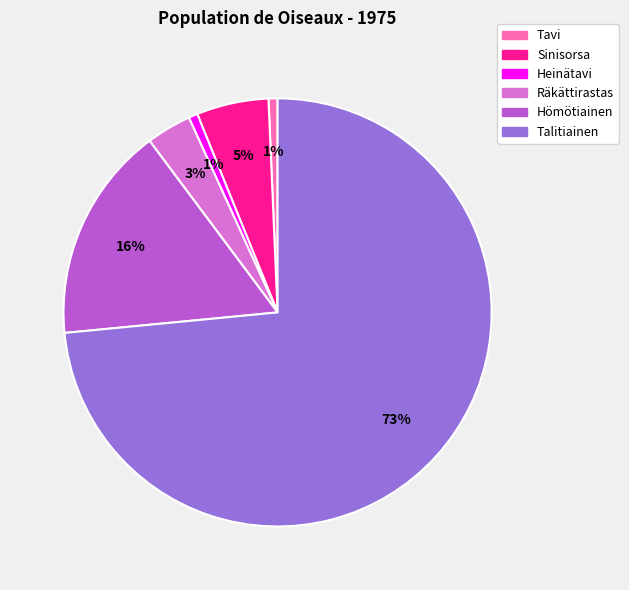

Is there any slice that represents more than half of the pie?

Yes